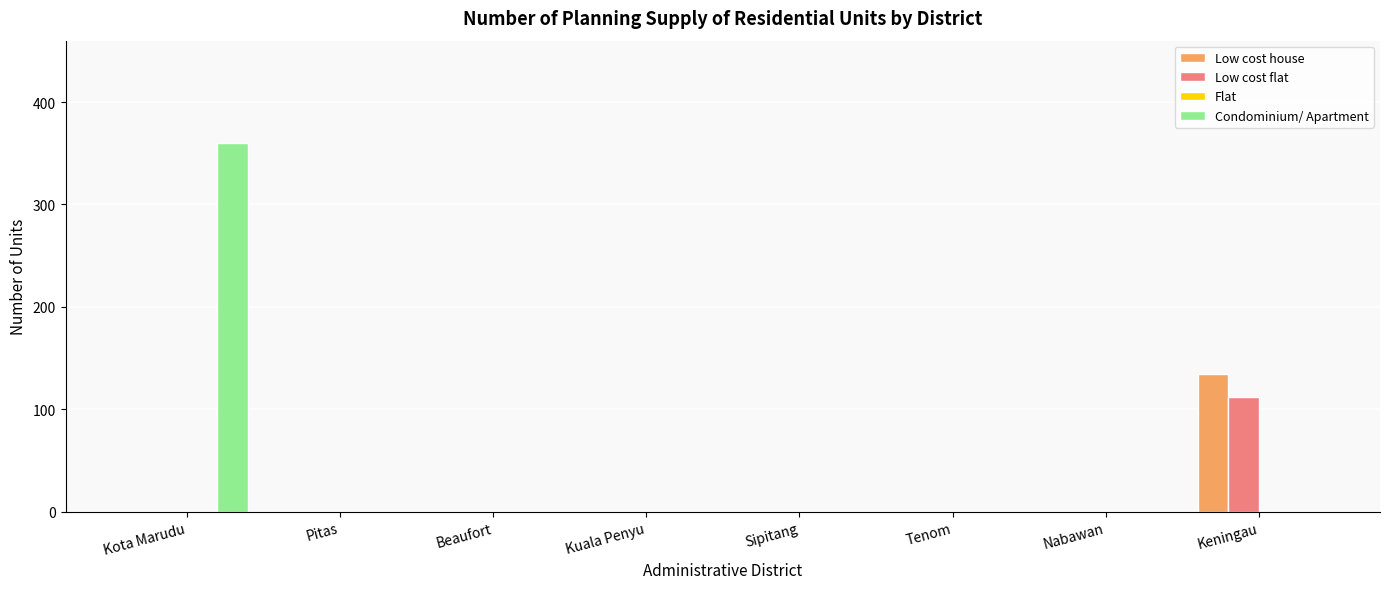

Reading left to right, extract all data points from this chart.

Low cost house: Kota Marudu=0	Pitas=0	Beaufort=0	Kuala Penyu=0	Sipitang=0	Tenom=0	Nabawan=0	Keningau=134
Low cost flat: Kota Marudu=0	Pitas=0	Beaufort=0	Kuala Penyu=0	Sipitang=0	Tenom=0	Nabawan=0	Keningau=112
Condominium/ Apartment: Kota Marudu=360	Pitas=0	Beaufort=0	Kuala Penyu=0	Sipitang=0	Tenom=0	Nabawan=0	Keningau=0